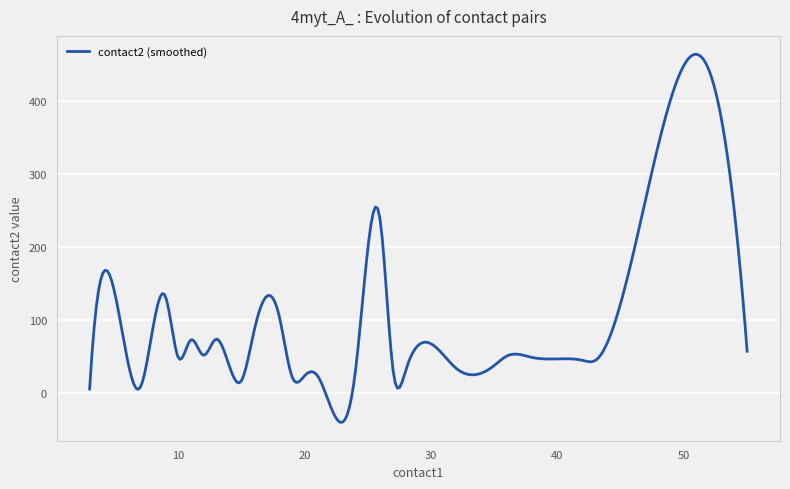

What is the difference between the maximum and minimum values?

503.0